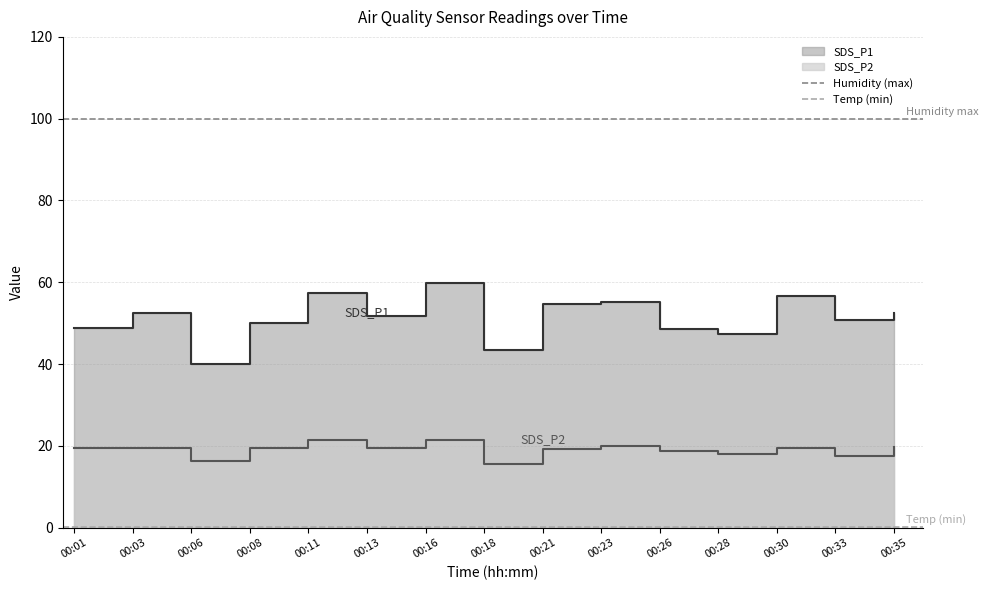

True or false: Humidity (max) has a value of 99.9 at 00:03.

True